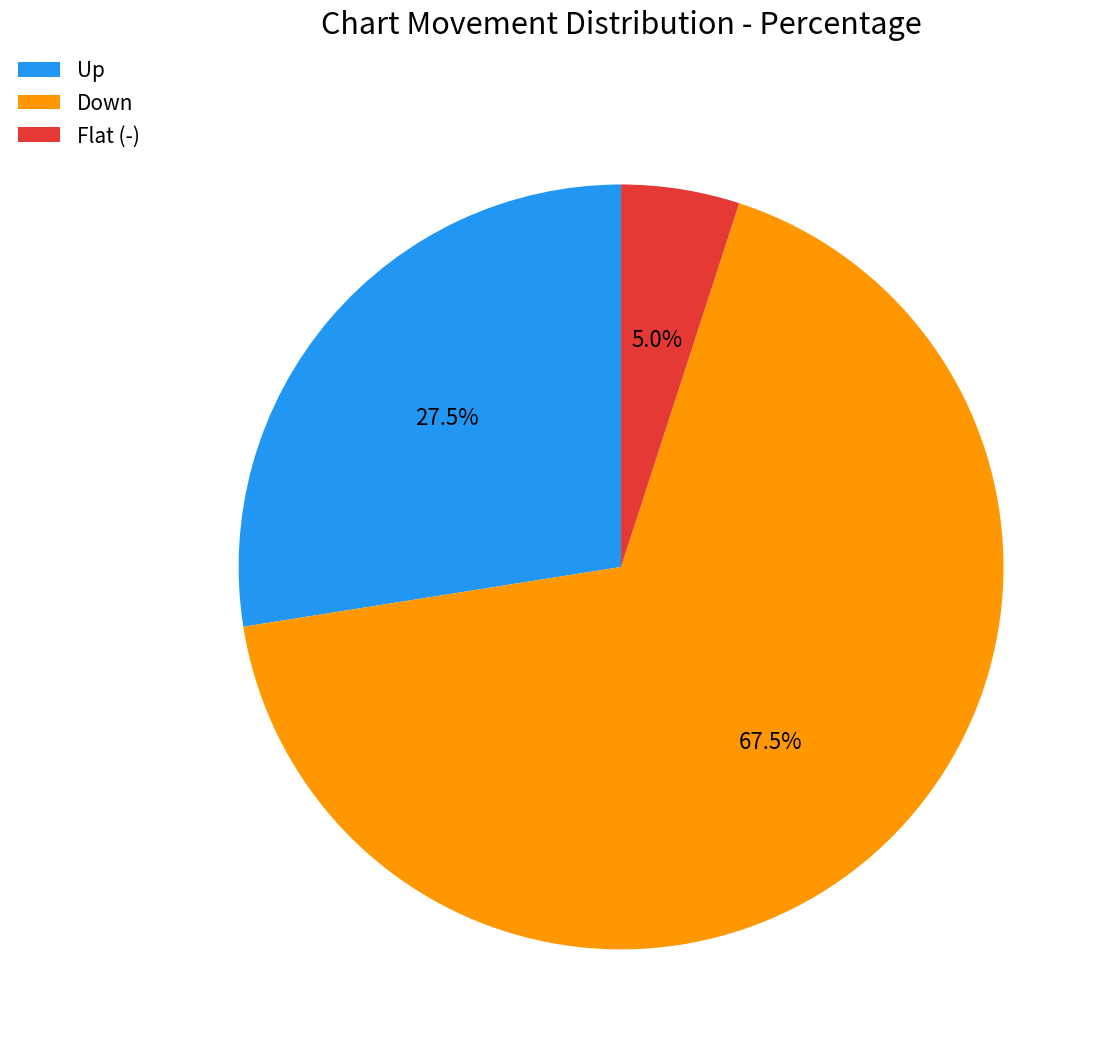

Combined, what portion of the pie is Down and Up?

95.0%